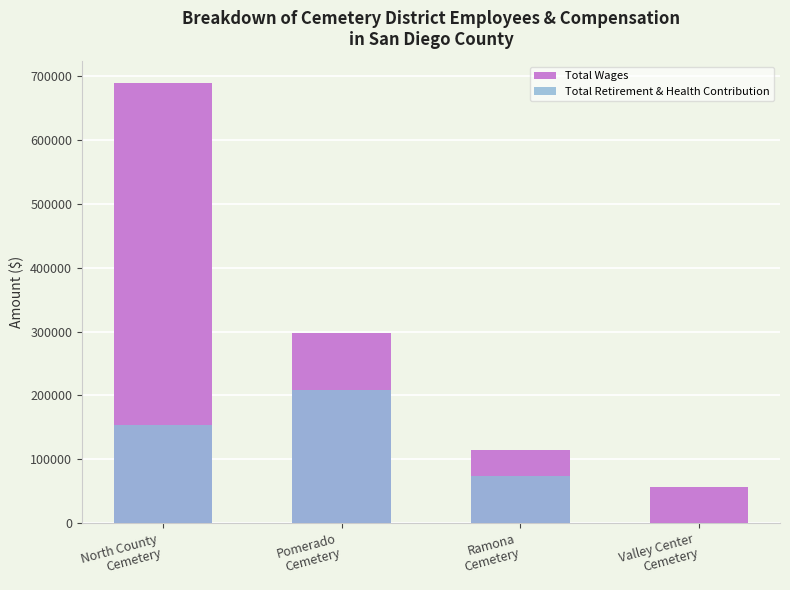

At which label is Total Wages closest to 372512?

Pomerado
Cemetery